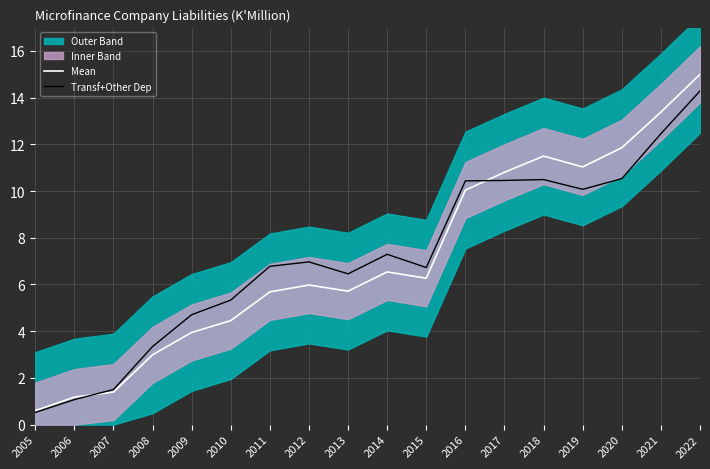

Which has a higher value, 2015 or 2017?

2017